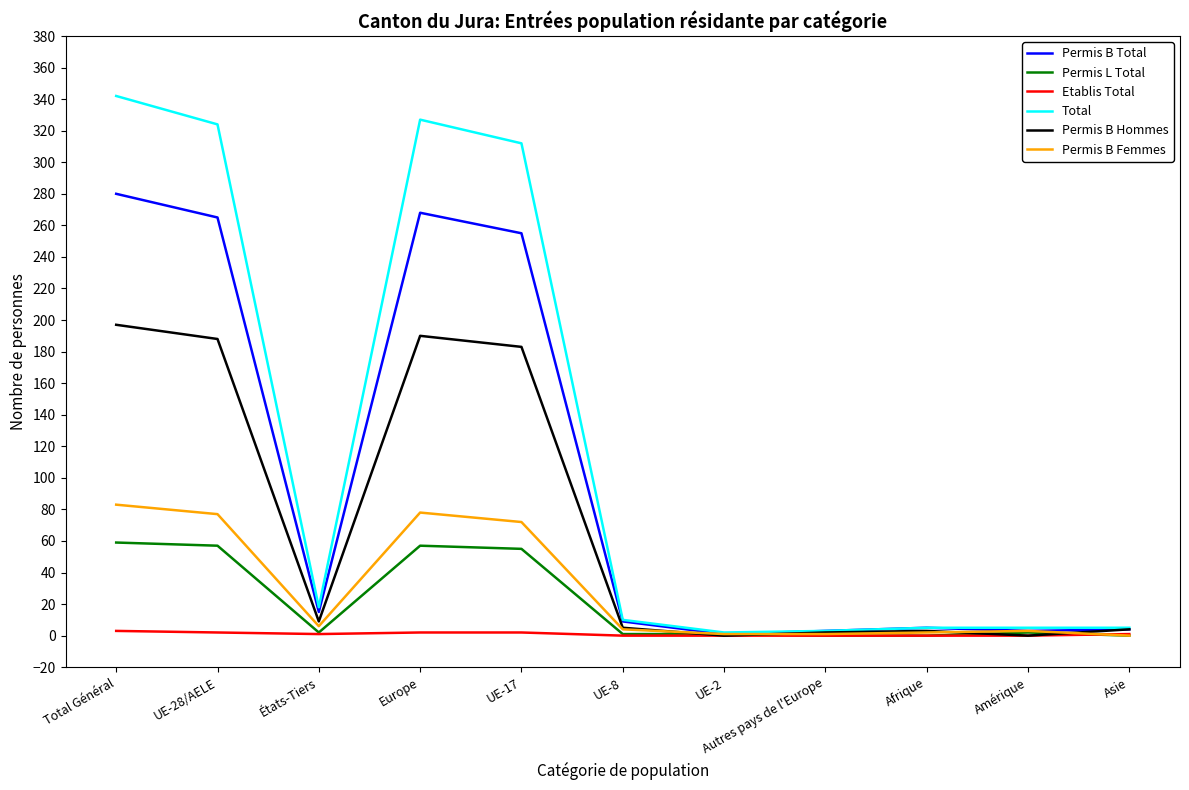

What is the difference between the second highest and second lowest values in the Etablis Total series?

2